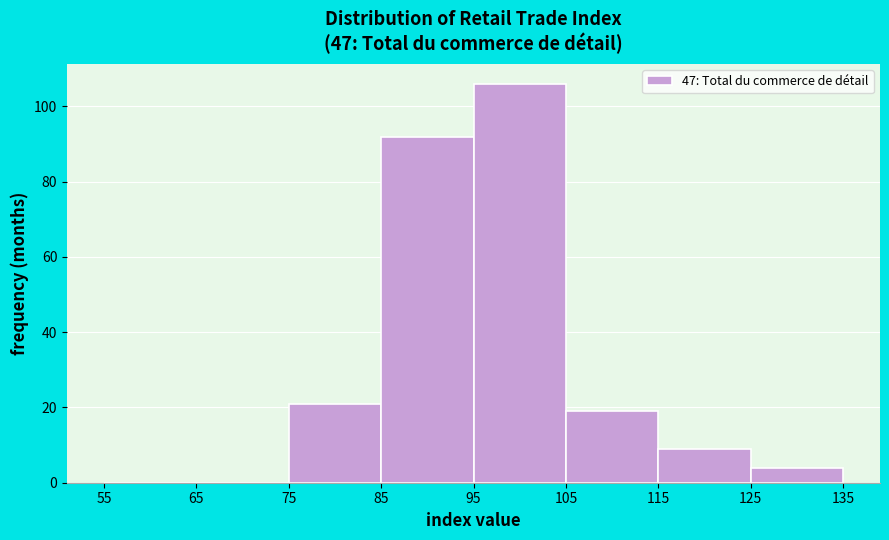

Reading left to right, list every bar in this chart as the range it spans on the x-axis followed by its height. The values are not printed on the chart, so give them approximately, as read against the axis.

55 to 65: 0
65 to 75: 0
75 to 85: 22
85 to 95: 92
95 to 105: 106
105 to 115: 20
115 to 125: 10
125 to 135: 4